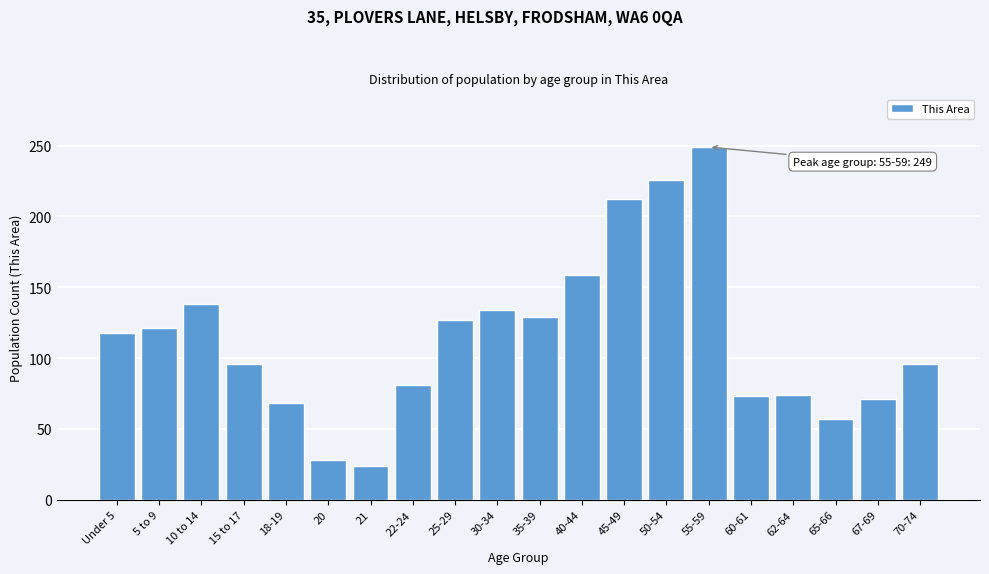

What is the maximum value shown in the chart?

249